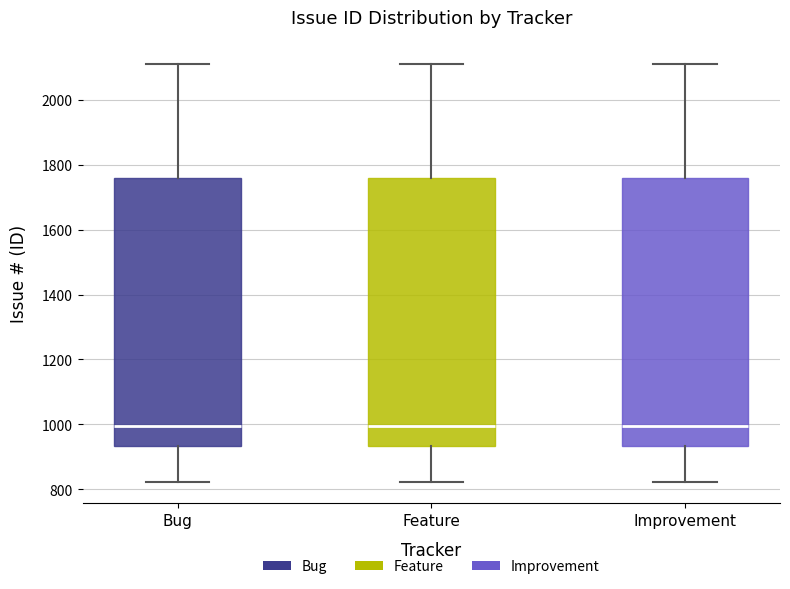

Reading left to right, read every box against the y-axis: the position of its median line, the range the box covers, and the ends of its whiskers. The values are not printed on the chart, so give them approximately, as read against the axis.

Bug: median 1000, box 940 to 1760, whiskers 820 to 2120
Feature: median 1000, box 940 to 1760, whiskers 820 to 2120
Improvement: median 1000, box 940 to 1760, whiskers 820 to 2120